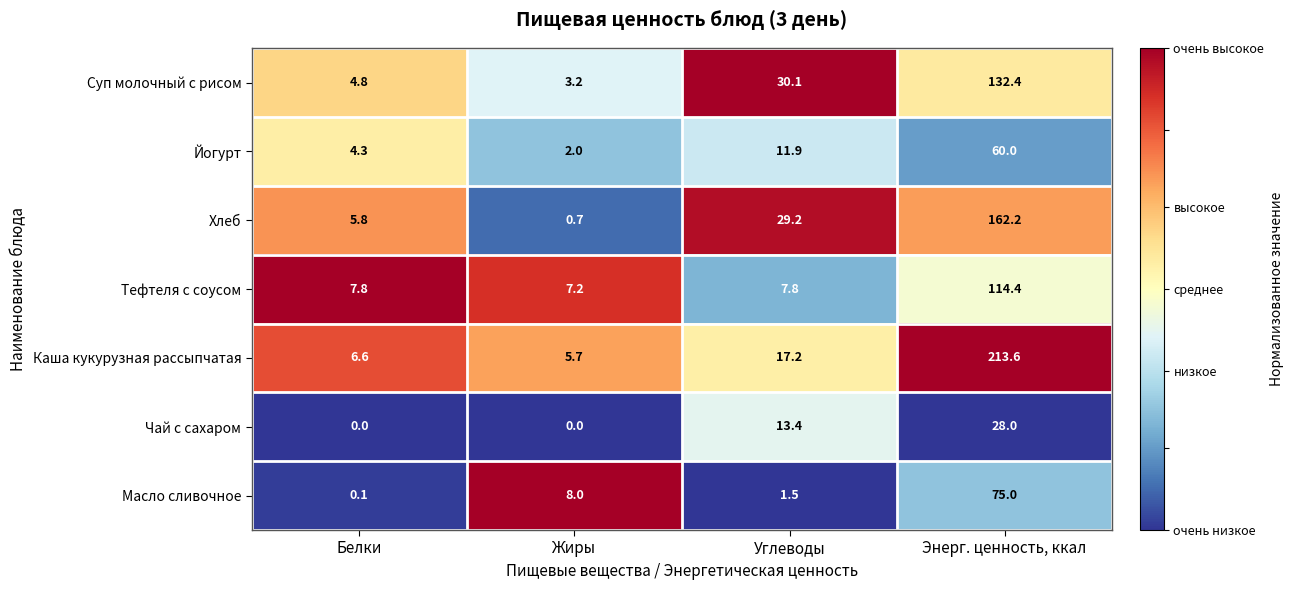

What is the difference between the maximum and minimum values in the Чай с сахаром series?

28.0